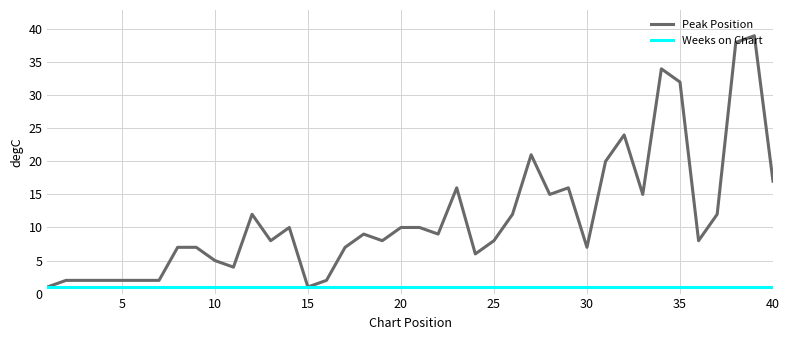

List the series in order of their overall mean, highest first.

Peak Position, Weeks on Chart